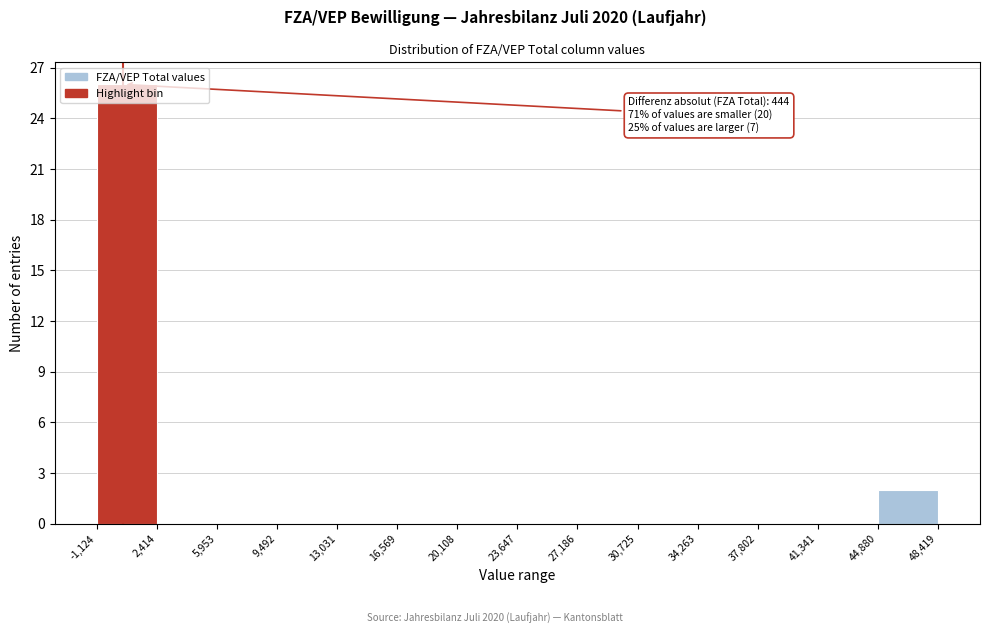

Over which range of the x-axis is the bar tallest?

-1,124 to 2,414